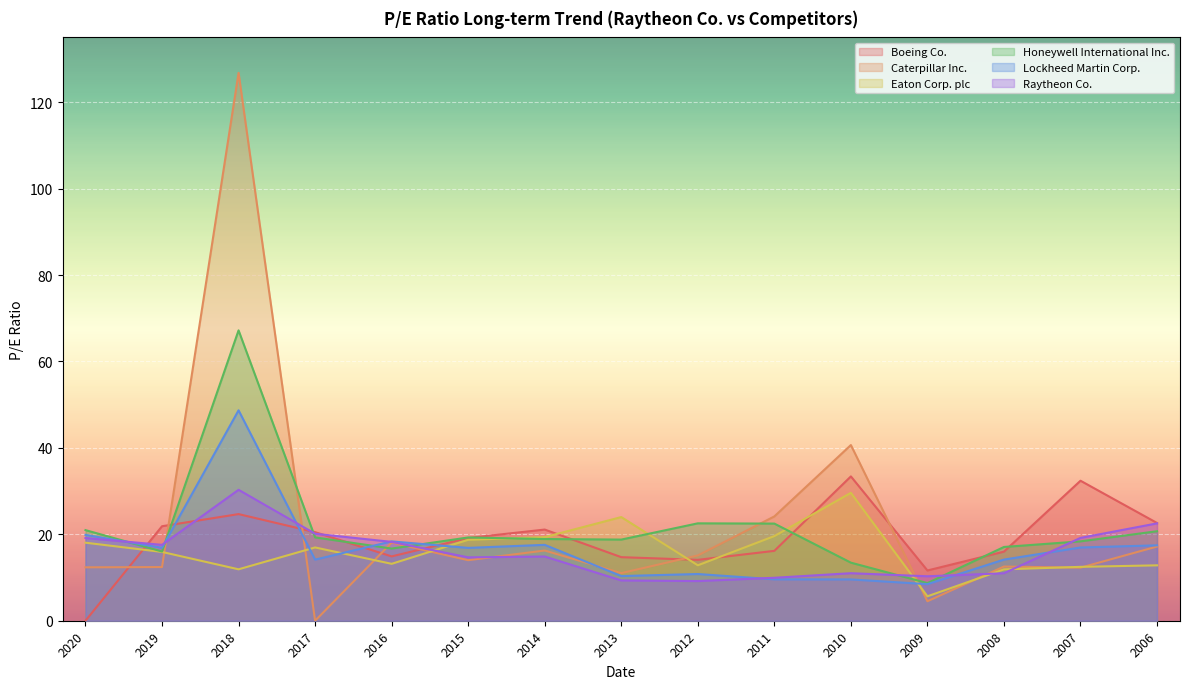

Where is Lockheed Martin Corp. nearest to the value 28?

2020